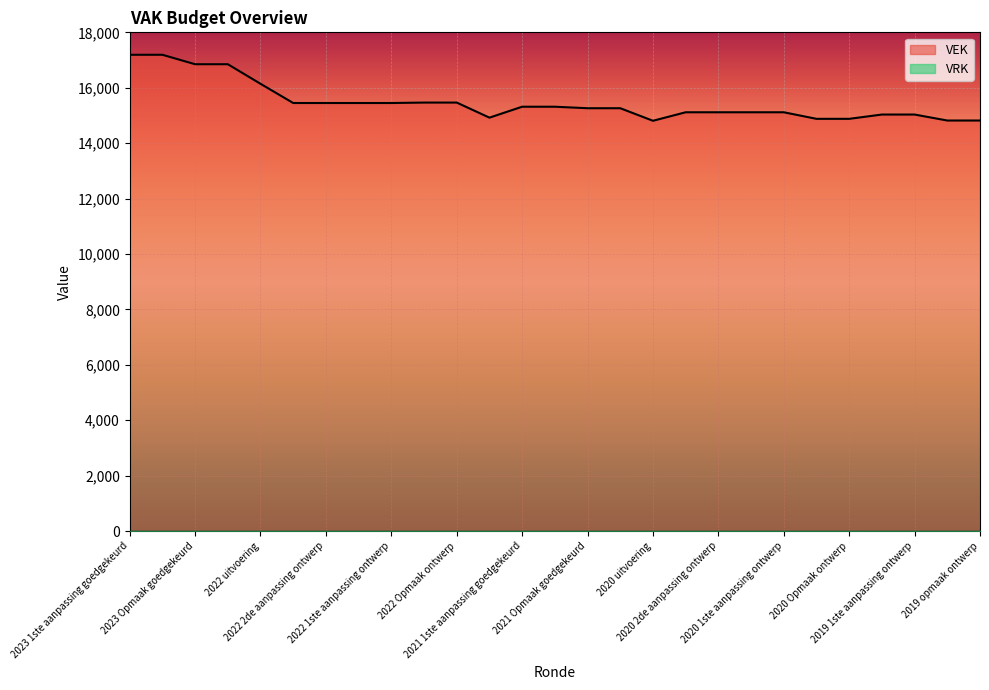

What is the maximum value shown in the chart?

17190